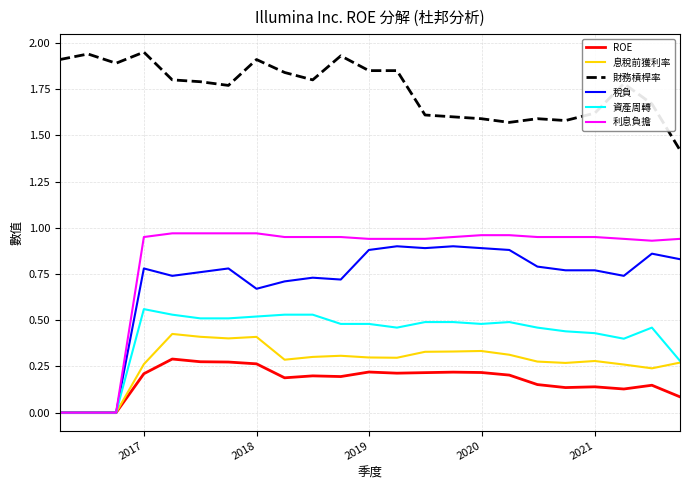

Which series has the largest total across all categories?

財務槓桿率